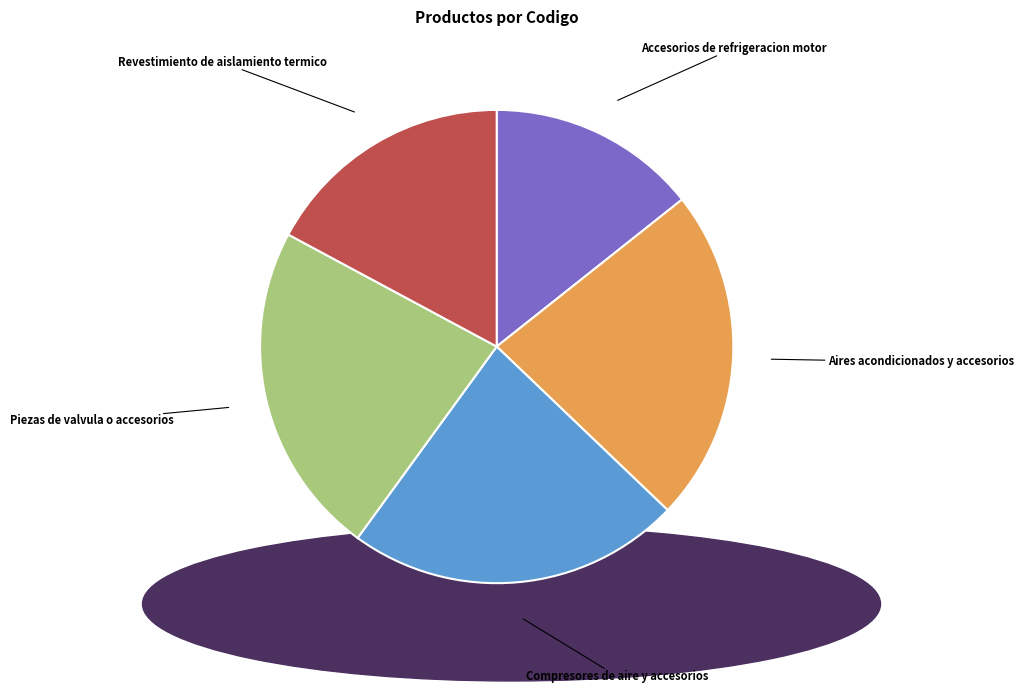

Do Revestimiento de aislamiento termico and Piezas de valvula o accesorios together represent more than half of the pie?

No